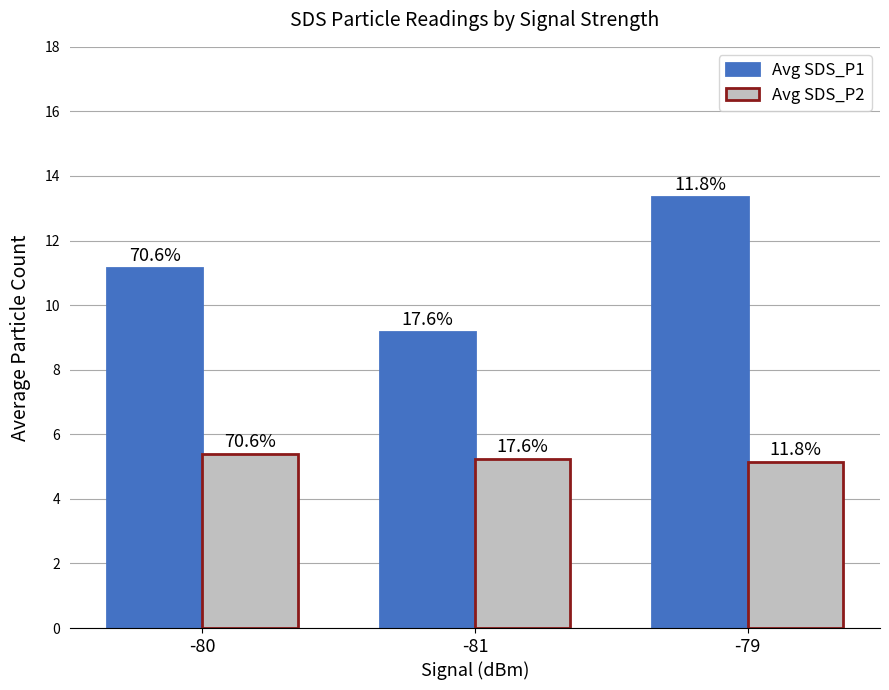

What position from the right is -79?

1